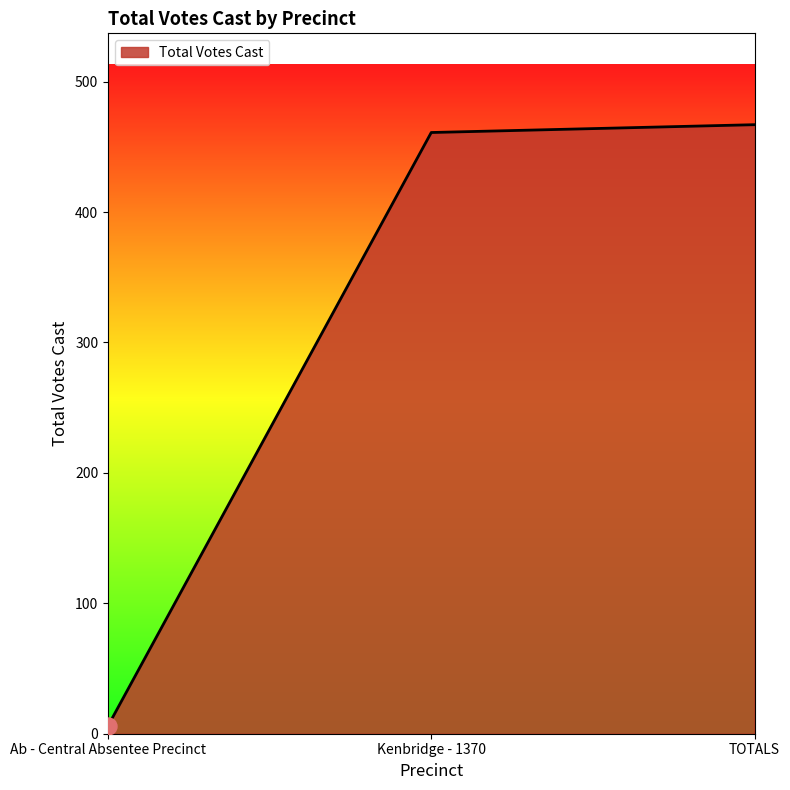

What is the change in value from Ab - Central Absentee Precinct to TOTALS?

+461